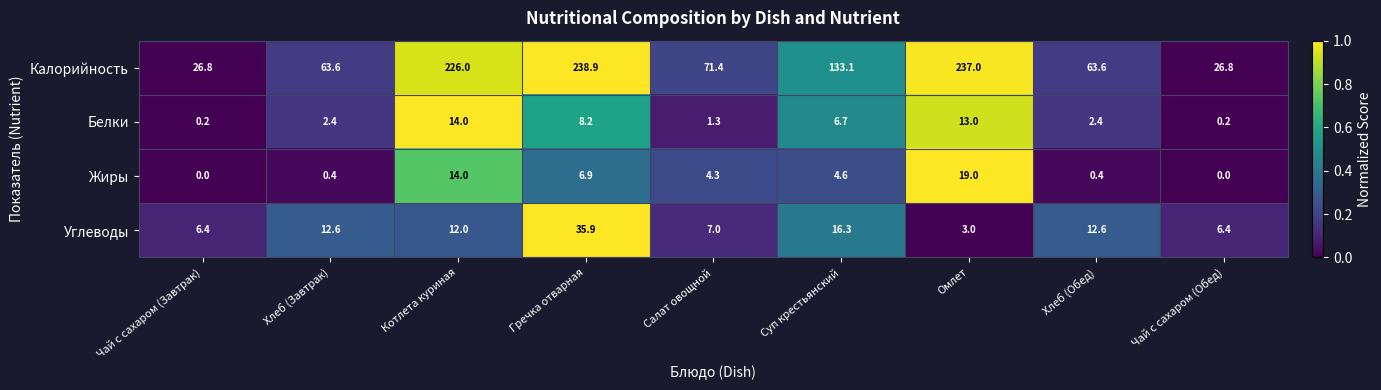

How many data points does each series have?

9